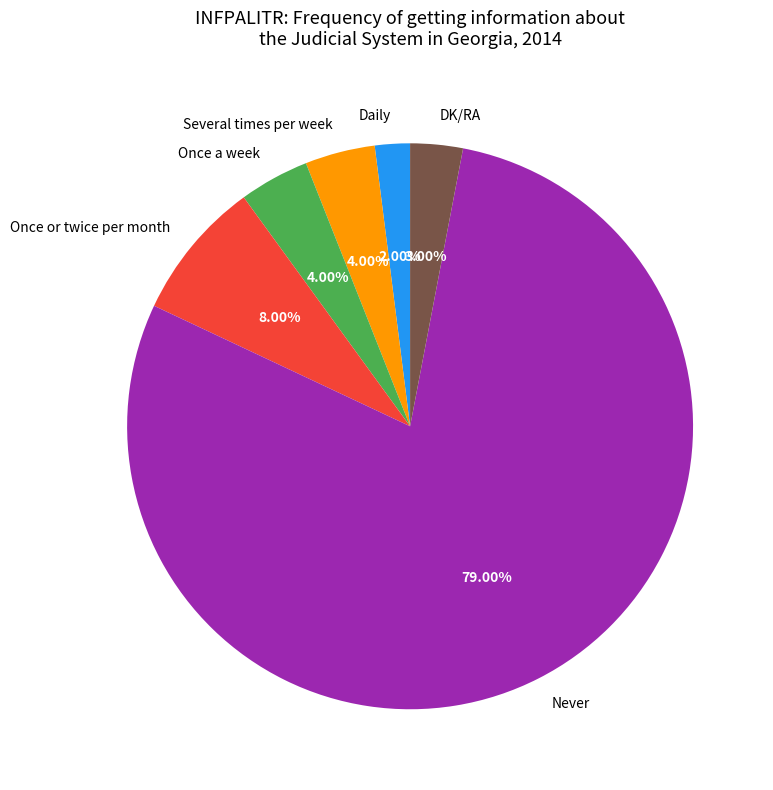

To the nearest percent, what portion does Once or twice per month represent?

8%